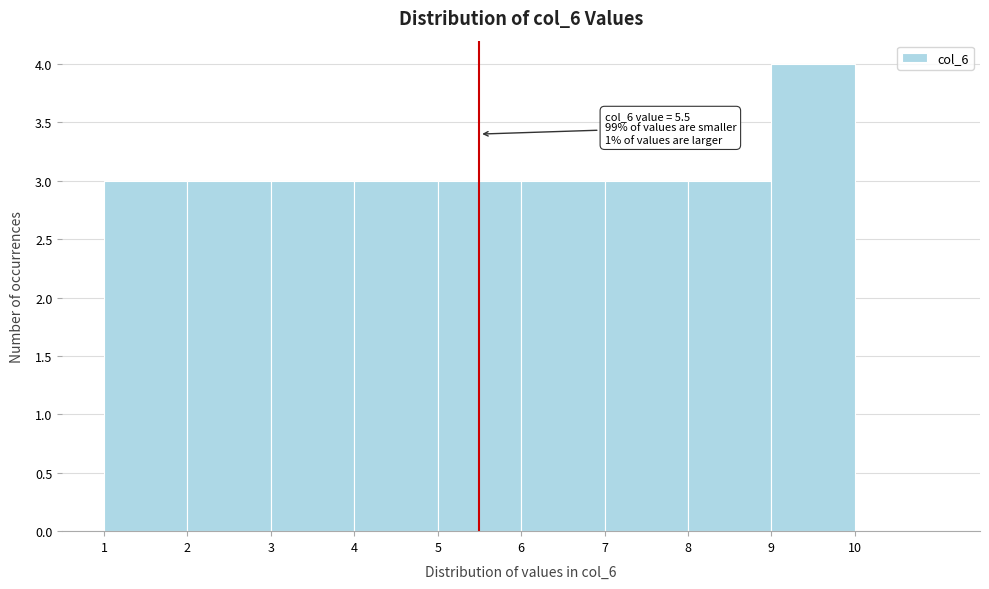

Over which range of the x-axis is the bar tallest?

9 to 10